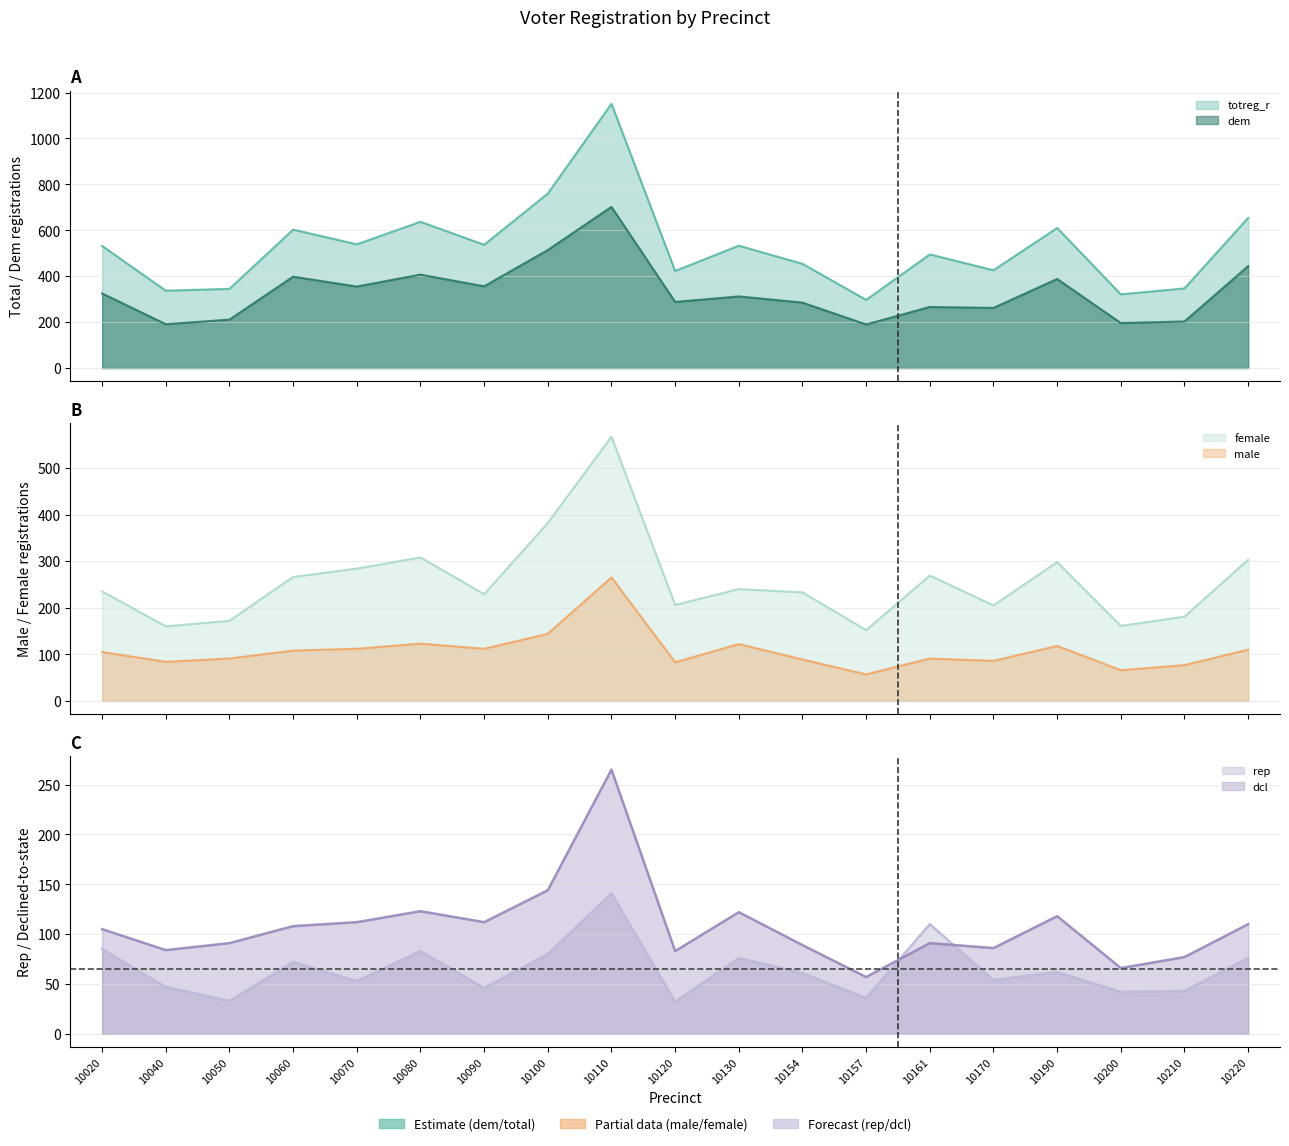

What is the value of the rep point at the 17th from the left?

42